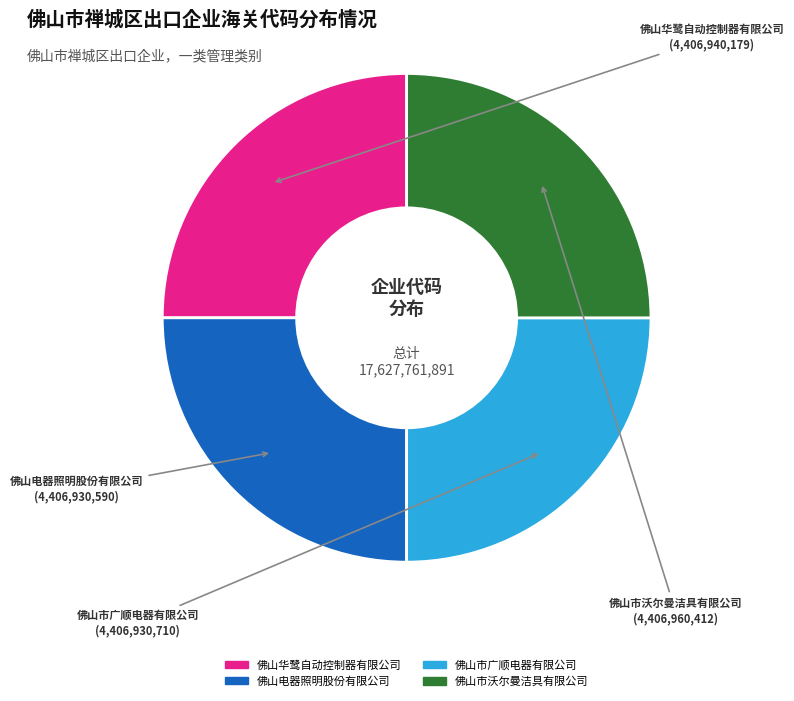

Is it true that 佛山华鹭自动控制器有限公司 is 25% of the pie?

True